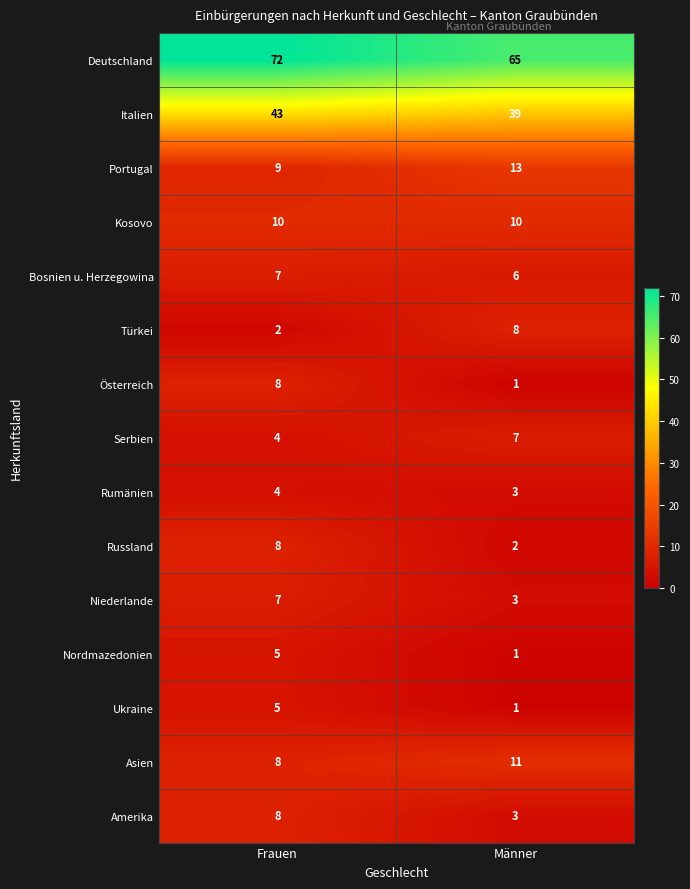

What is the average value of the Türkei series?

5